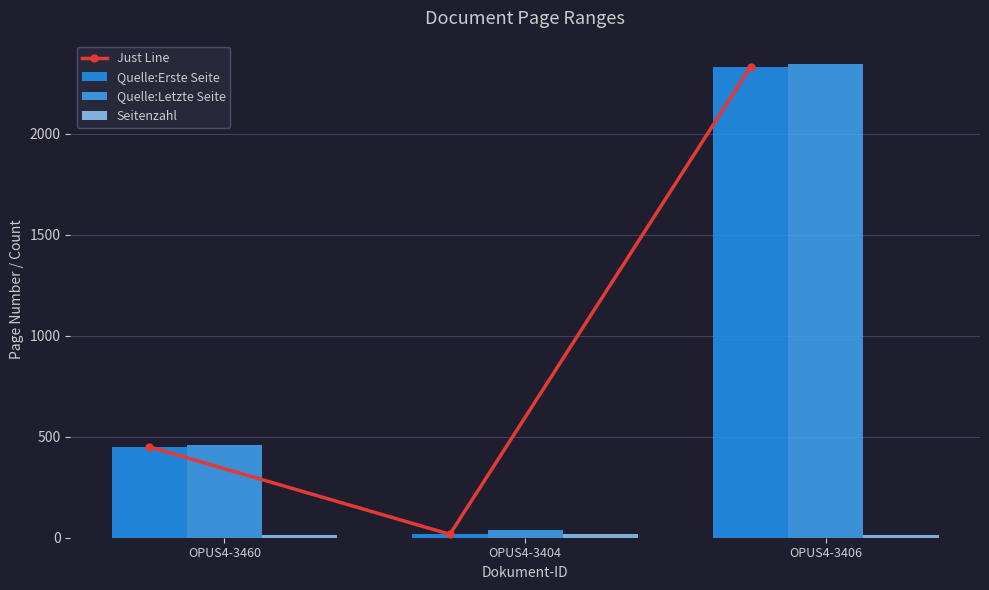

The value of Quelle:Erste Seite at OPUS4-3404 is 17. True or false?

True